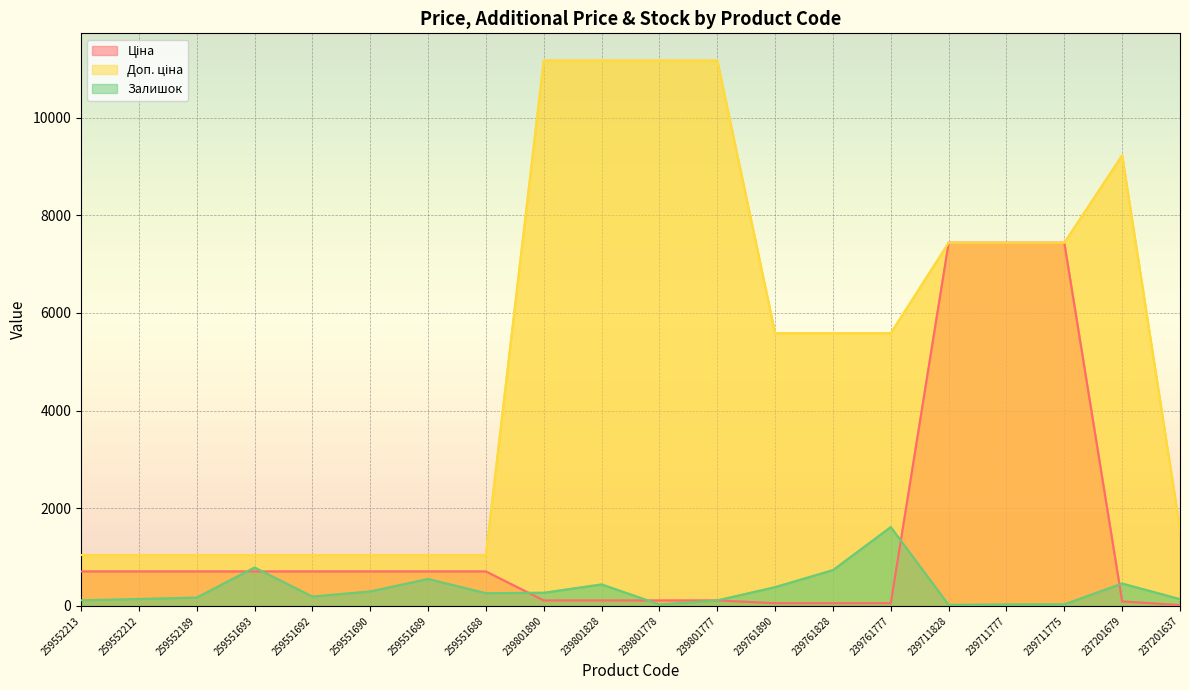

Reading left to right, what are all the values shown in this chart?

Ціна: 259552213=705.5	259552212=705.5	259552189=705.5	259551693=705.5	259551692=705.5	259551690=705.5	259551689=705.5	259551688=705.5	239801890=111.7	239801828=111.7	239801778=111.7	239801777=111.7	239761890=55.9	239761828=55.9	239761777=55.9	239711828=7436.2	239711777=7436.2	239711775=7436.2	237201679=92.3	237201637=15.7
Доп. ціна: 259552213=1042.0	259552212=1042.0	259552189=1042.0	259551693=1042.0	259551692=1042.0	259551690=1042.0	259551689=1042.0	259551688=1042.0	239801890=11169.0	239801828=11169.0	239801778=11169.0	239801777=11169.0	239761890=5585.0	239761828=5585.0	239761777=5585.0	239711828=7436.2	239711777=7436.2	239711775=7436.2	237201679=9227.0	237201637=1569.0
Залишок: 259552213=115.0	259552212=141.0	259552189=171.0	259551693=786.0	259551692=191.0	259551690=296.0	259551689=552.0	259551688=261.0	239801890=269.0	239801828=440.0	239801778=30.0	239801777=112.0	239761890=384.0	239761828=733.0	239761777=1614.0	239711828=21.0	239711777=30.0	239711775=32.0	237201679=458.0	237201637=138.0